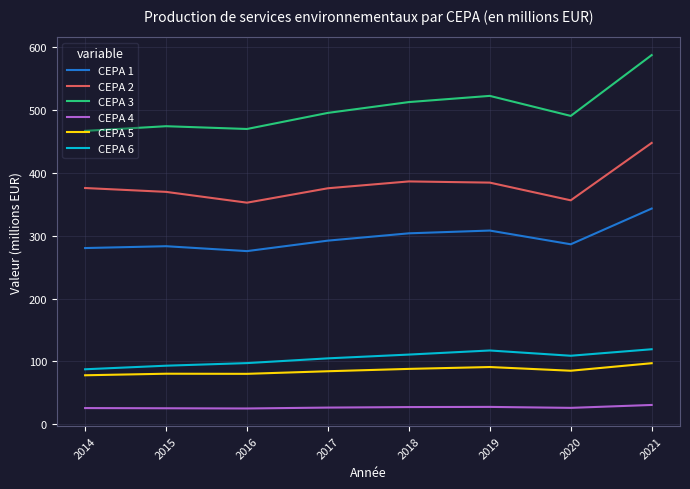

Is the value of CEPA 5 at 2018 greater than the value of CEPA 2 at 2021?

No